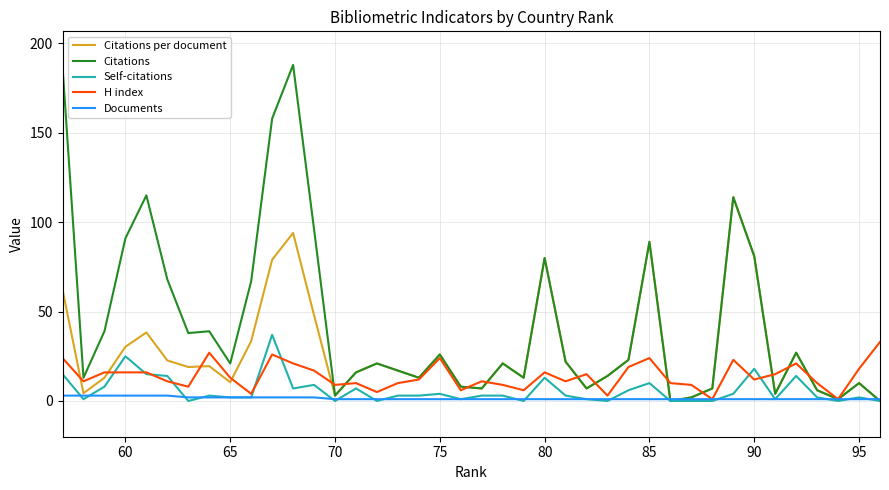

How many data points in Citations per document are less than 19?

20